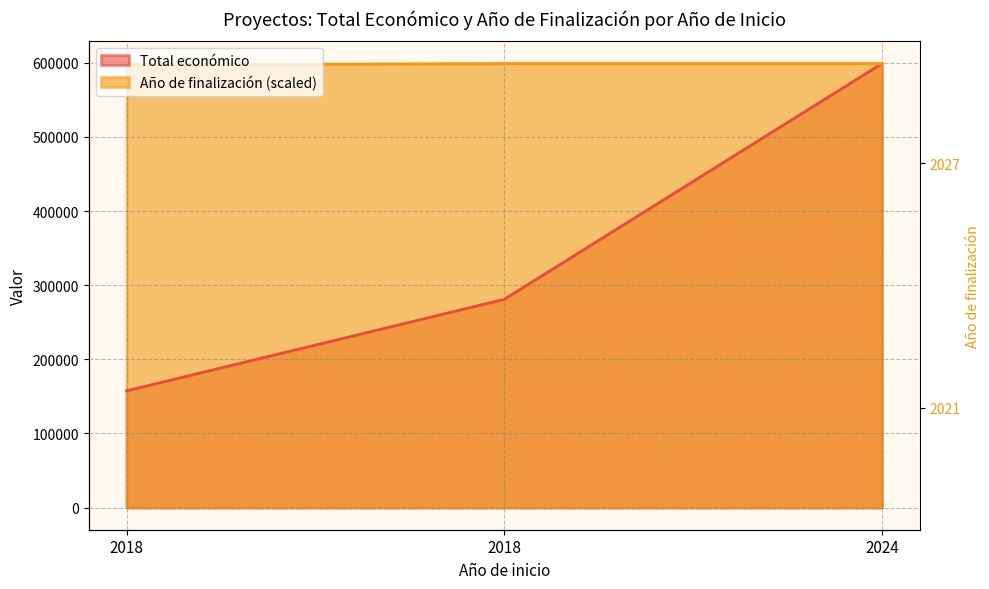

Between 2018 and 2018, which is larger?

2018